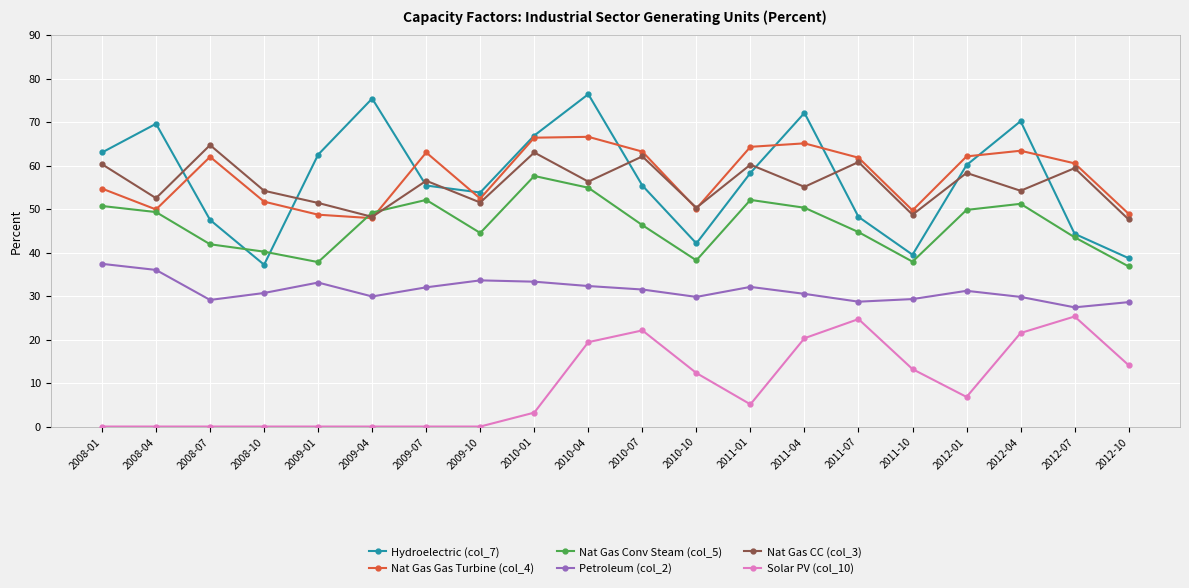

At which category does Nat Gas Gas Turbine (col_4) reach its first local peak?

2008-07